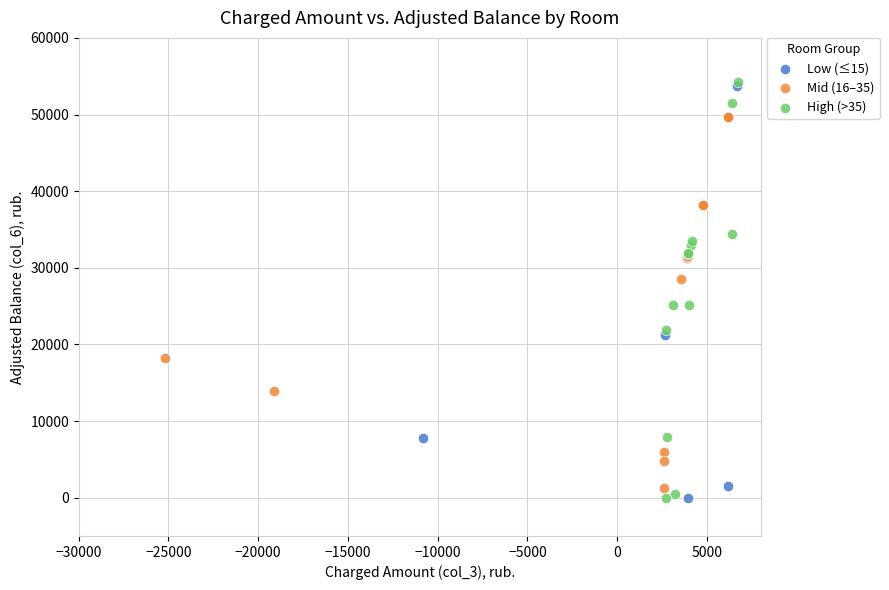

What are all the series names shown in the legend?

Low (≤15), Mid (16–35), High (>35)